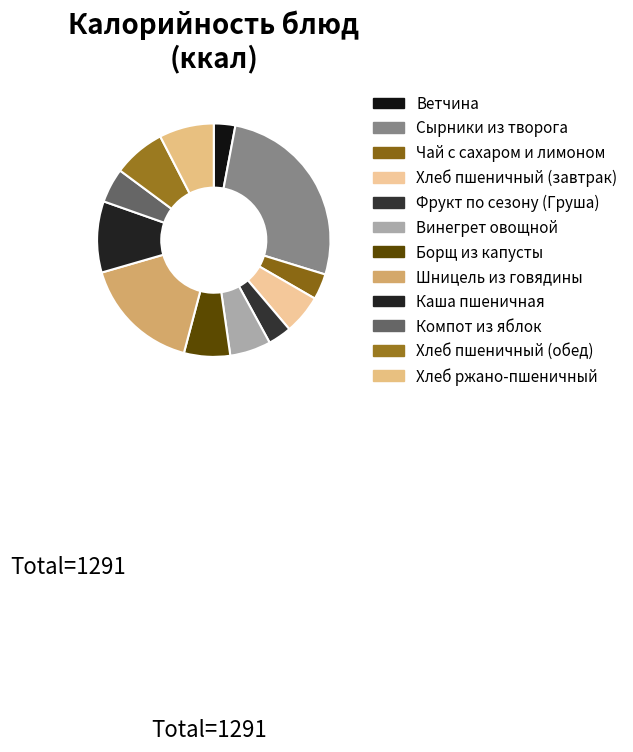

How many slices are in this pie chart?

12